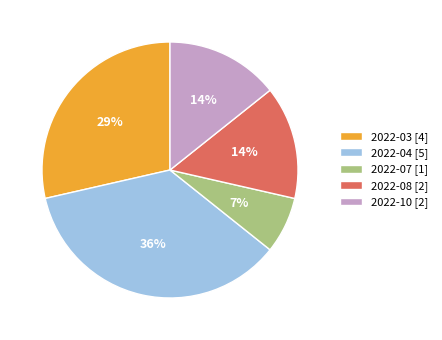

How many segments does this pie chart have?

5